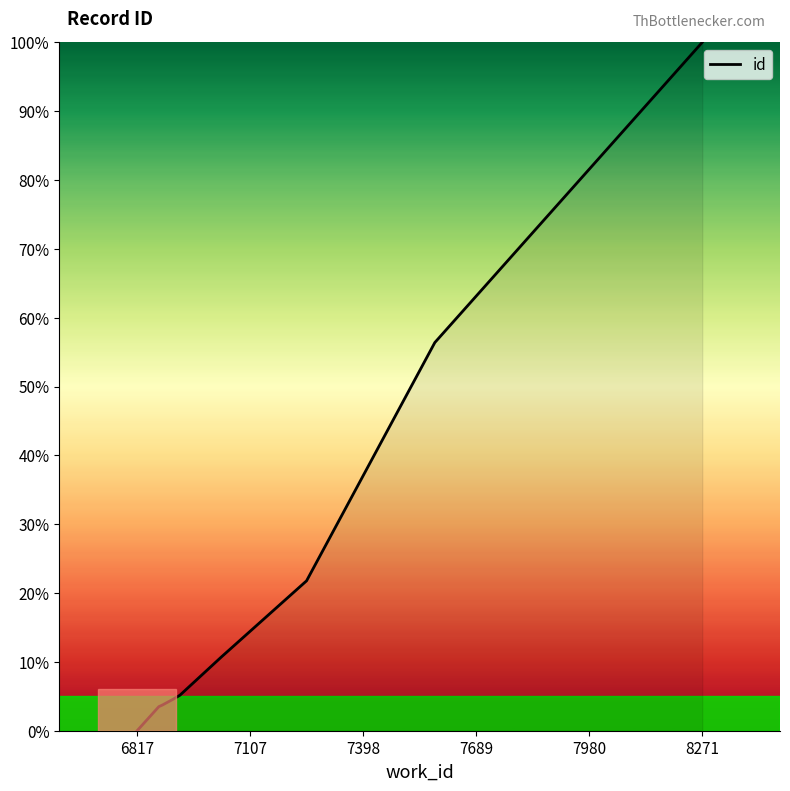

What is the greatest value displayed?

100.0